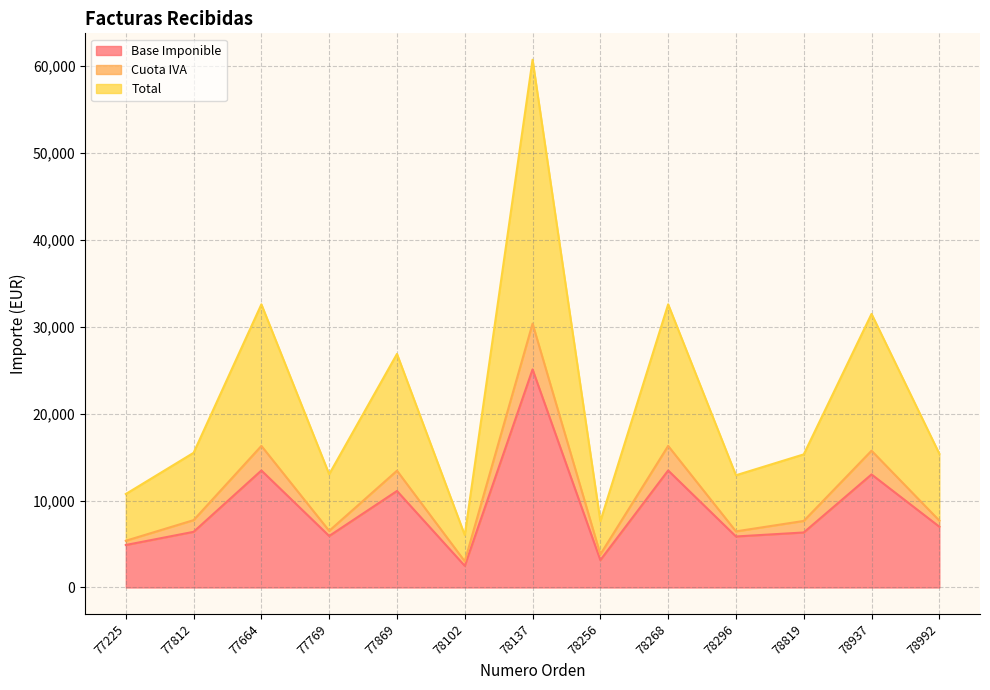

Between 78819 and 78102, which is larger?

78819